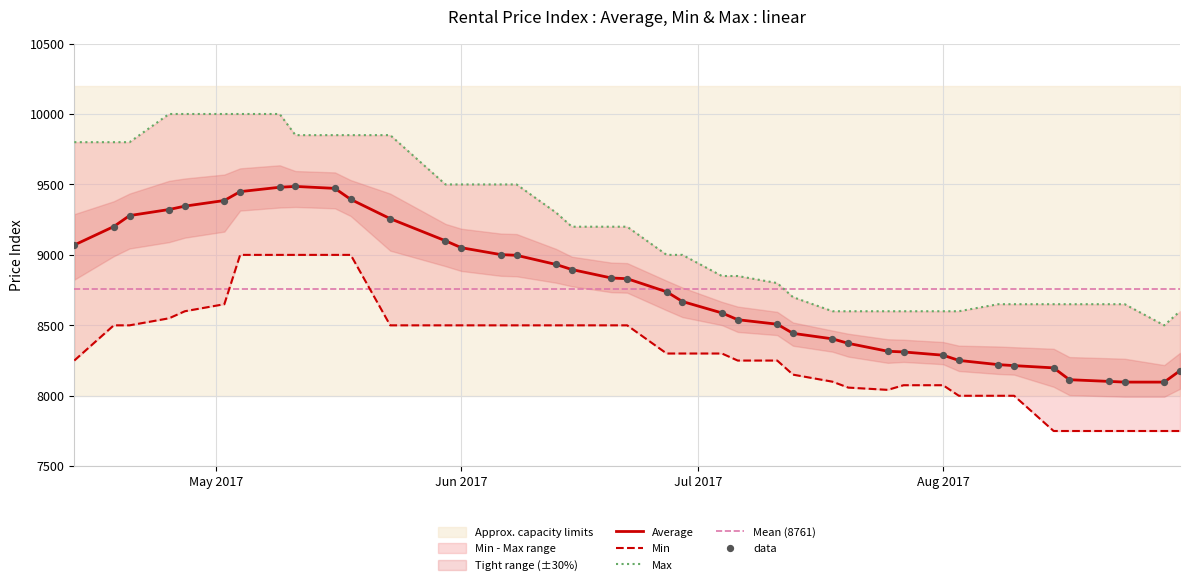

At how many categories does at least one series exceed 9081?

20